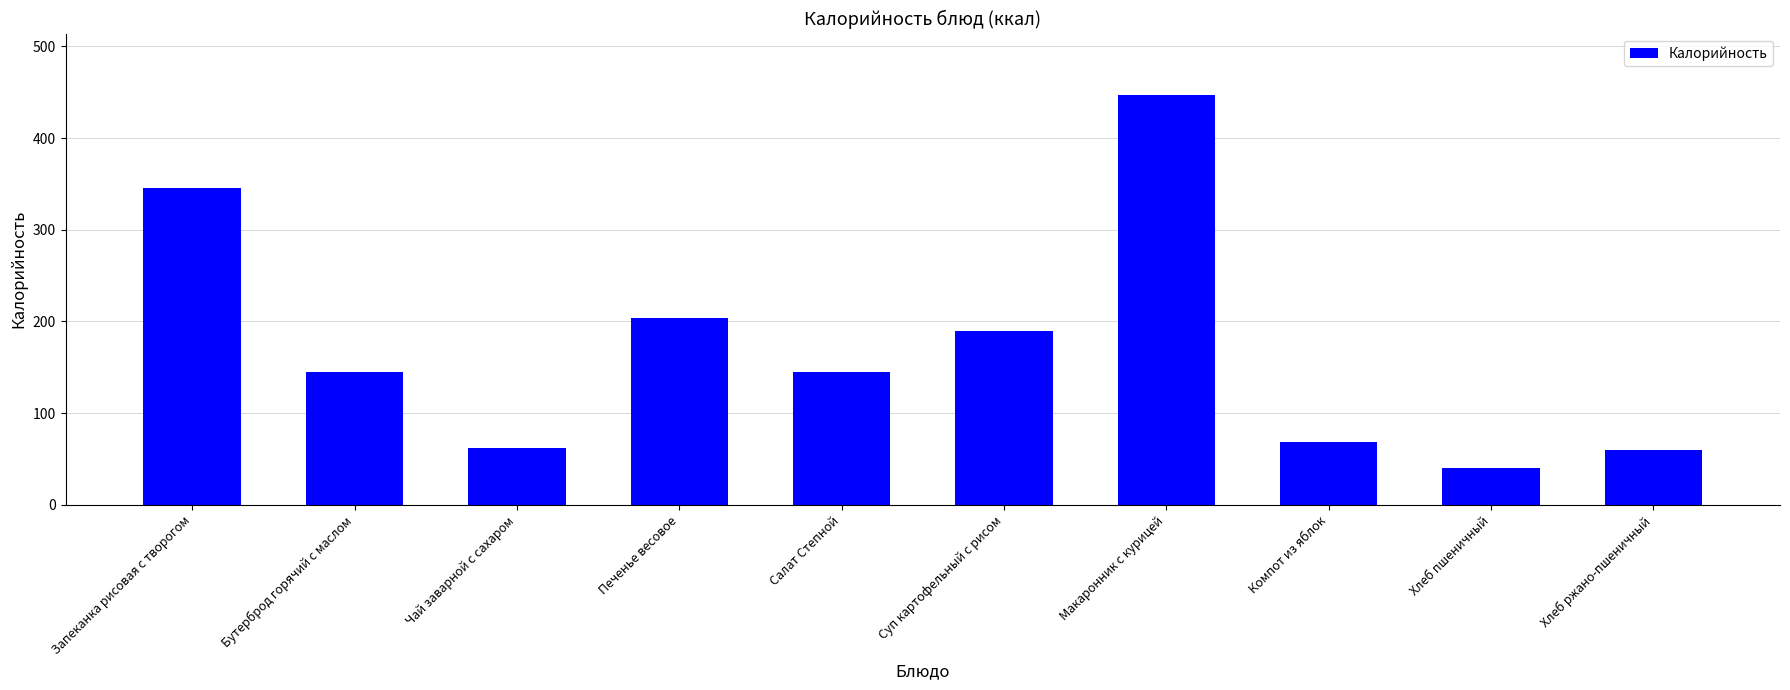

What is the label of the 7th bar from the right?

Печенье весовое